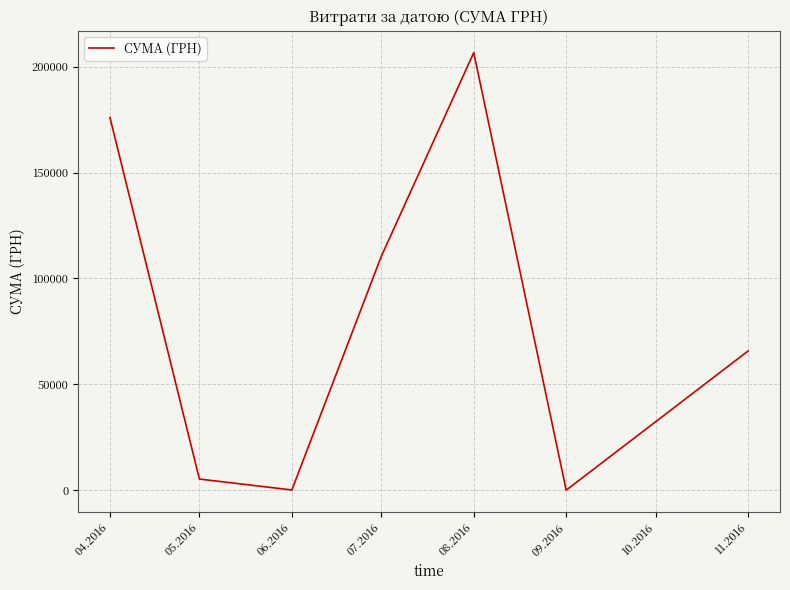

What is the greatest value displayed?

206631.6